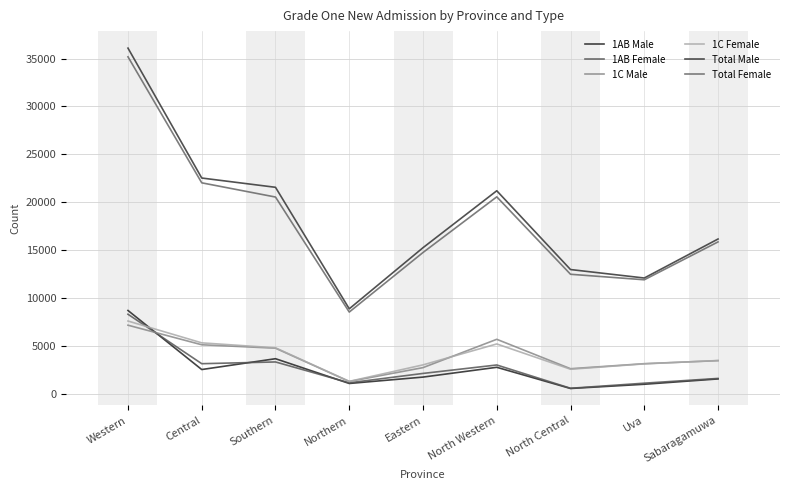

At which category is the sum across all series the highest?

Western